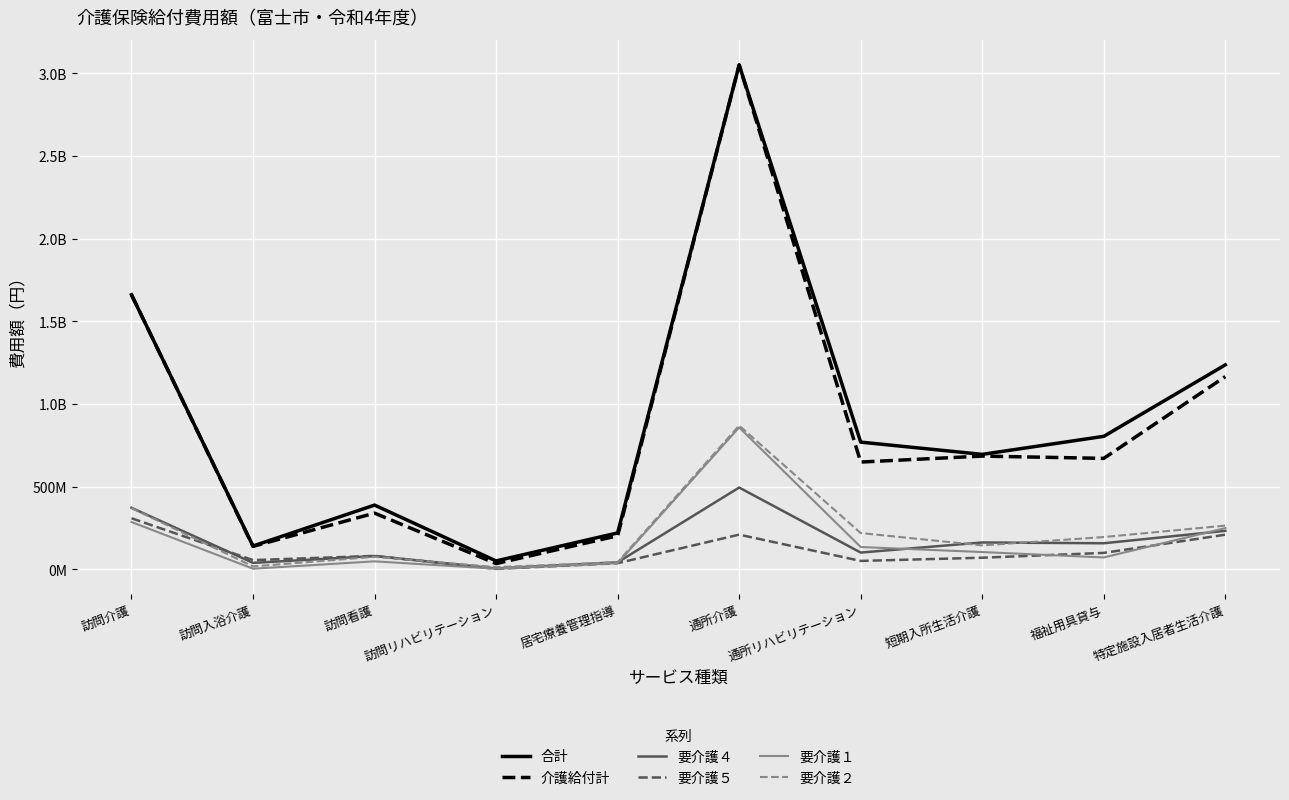

What is the approximate value of 要介護５ at 訪問リハビリテーション, to the nearest 10?

3507750